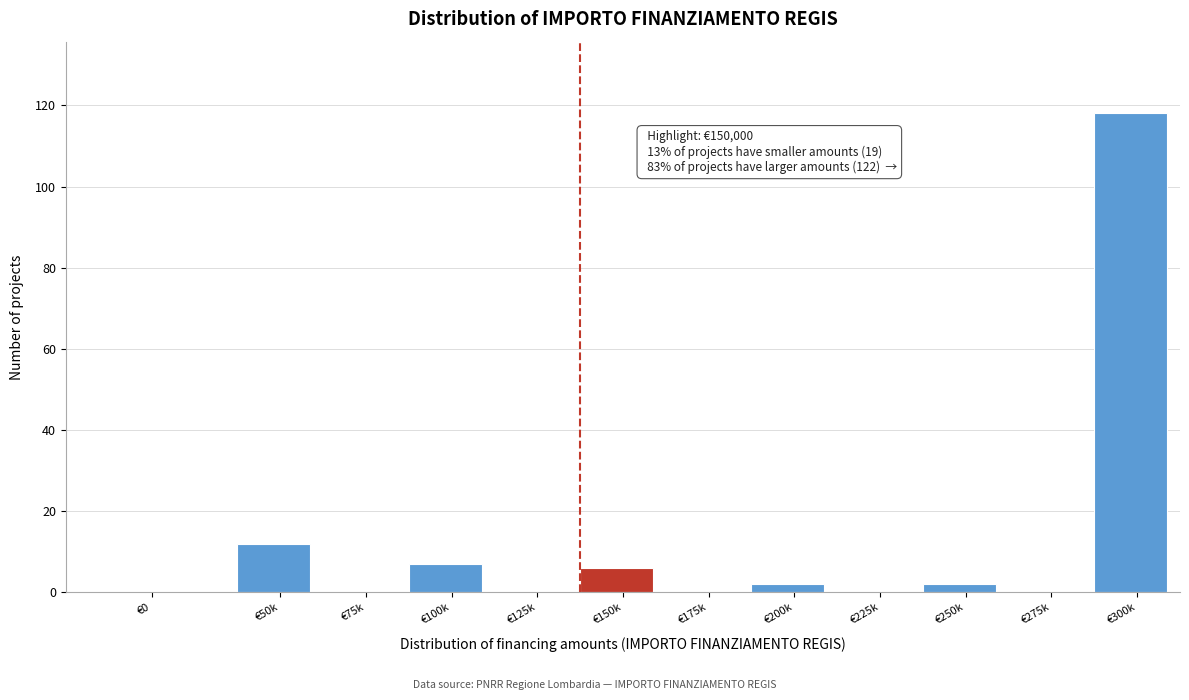

Reading left to right, list all the values displayed in this chart.

€0=0	€50k=12	€75k=0	€100k=7	€125k=0	€150k=6	€175k=0	€200k=2	€225k=0	€250k=2	€275k=0	€300k=118